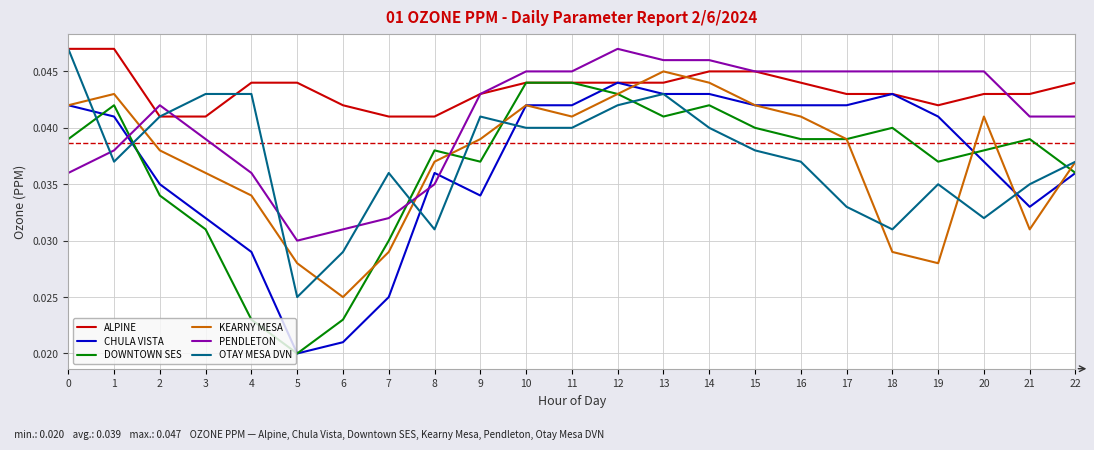

Rank the series at 7 from lowest to highest value.

CHULA VISTA, KEARNY MESA, DOWNTOWN SES, PENDLETON, OTAY MESA DVN, ALPINE